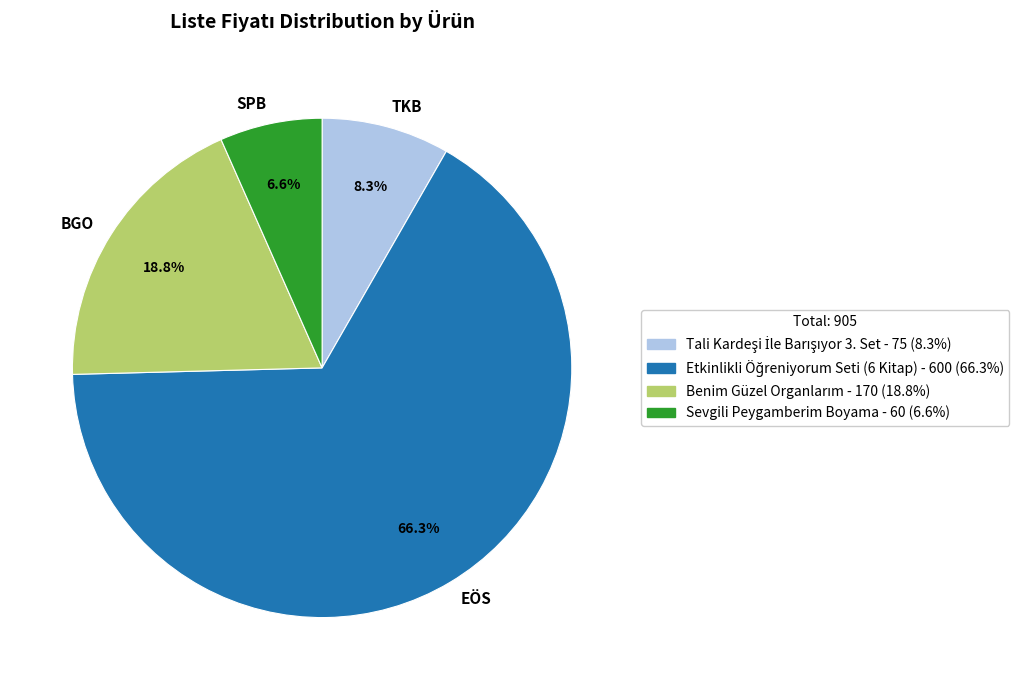

Which category has the smallest portion of the pie?

SPB